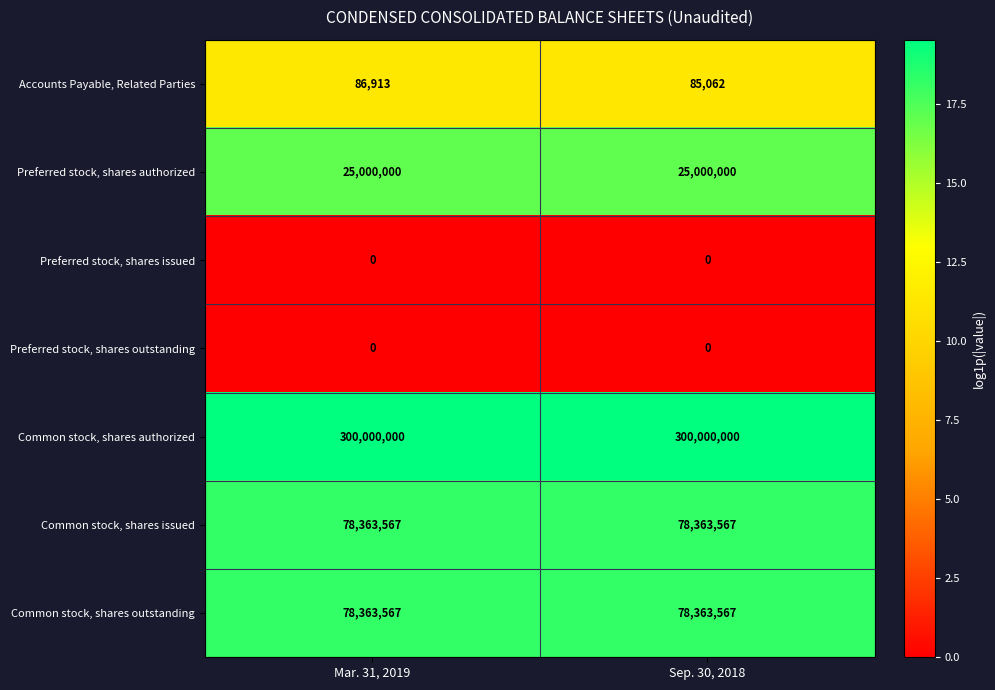

Which series has the largest total across all categories?

Common stock, shares authorized